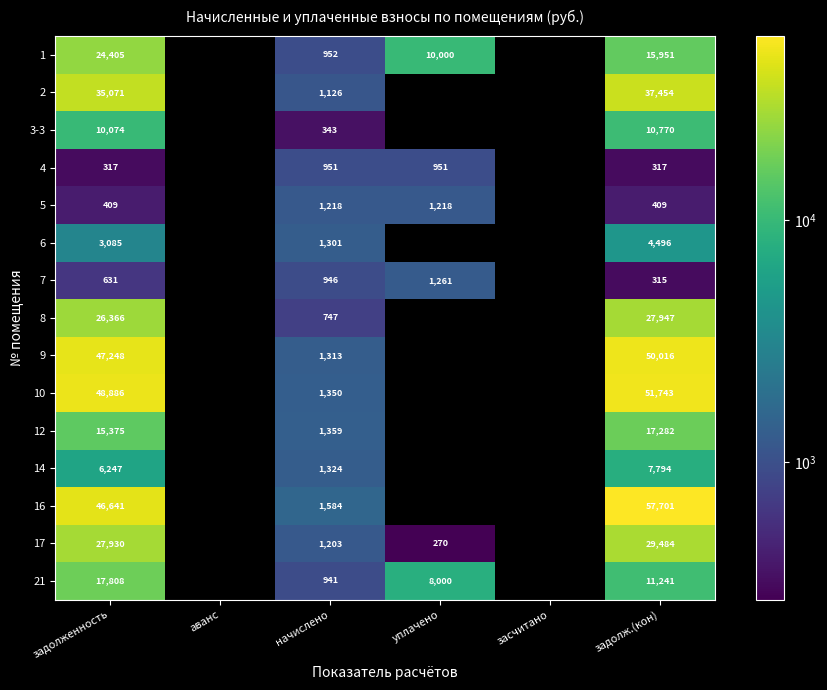

Is the value of 14 at задолженность greater than the value of 17 at начислено?

Yes